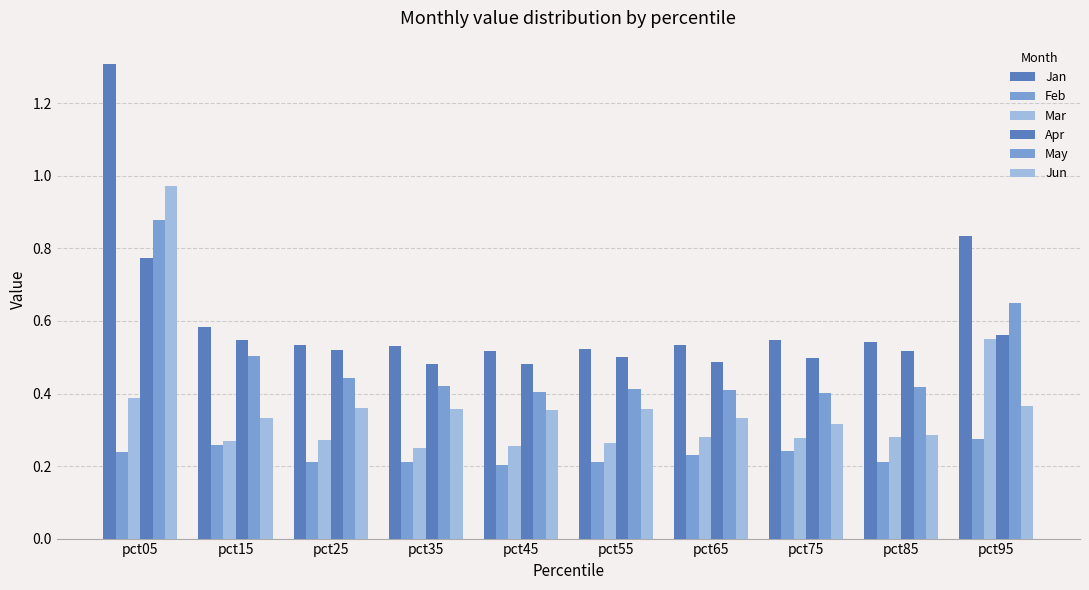

Is it true that Apr equals 0.5 at pct15?

True